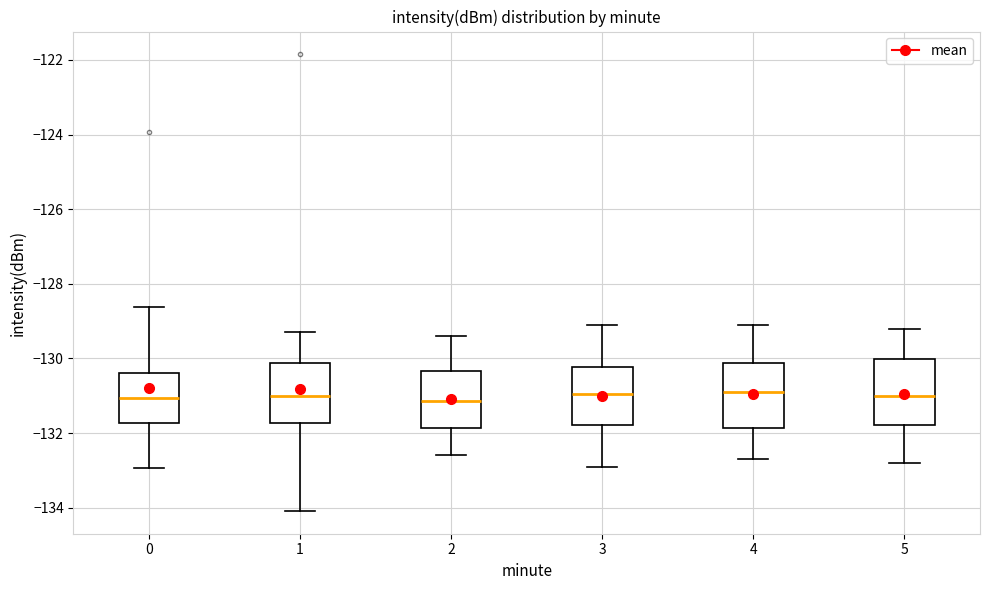

Reading left to right, transcribe this box plot: for each box, give where its median line is, the range the box spans, and where its two whiskers end, as read against the y-axis. The values are not printed on the chart, so give them approximately, as read against the axis.

0: median -131.0, box -131.8 to -130.4, whiskers -133.0 to -128.6
1: median -131.0, box -131.8 to -130.2, whiskers -134.0 to -129.2
2: median -131.2, box -131.8 to -130.4, whiskers -132.6 to -129.4
3: median -131.0, box -131.8 to -130.2, whiskers -132.8 to -129.0
4: median -130.8, box -131.8 to -130.2, whiskers -132.6 to -129.0
5: median -131.0, box -131.8 to -130.0, whiskers -132.8 to -129.2